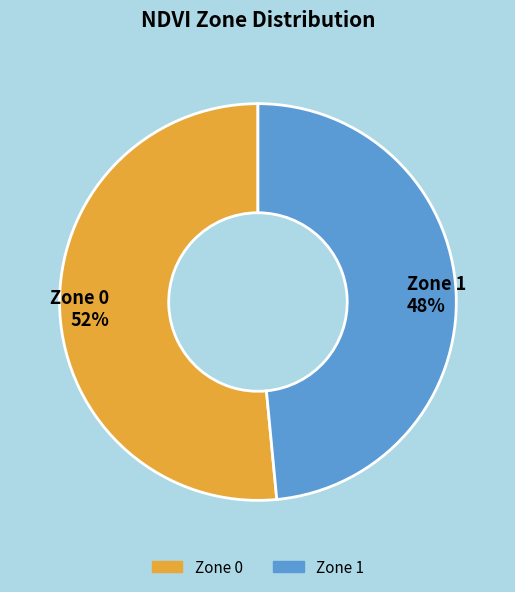

Count the number of slices in the pie.

2